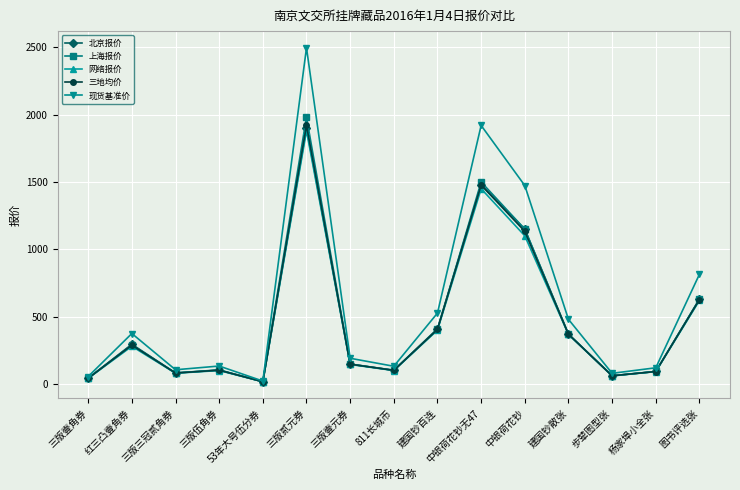

Count the number of categories in the chart.

15